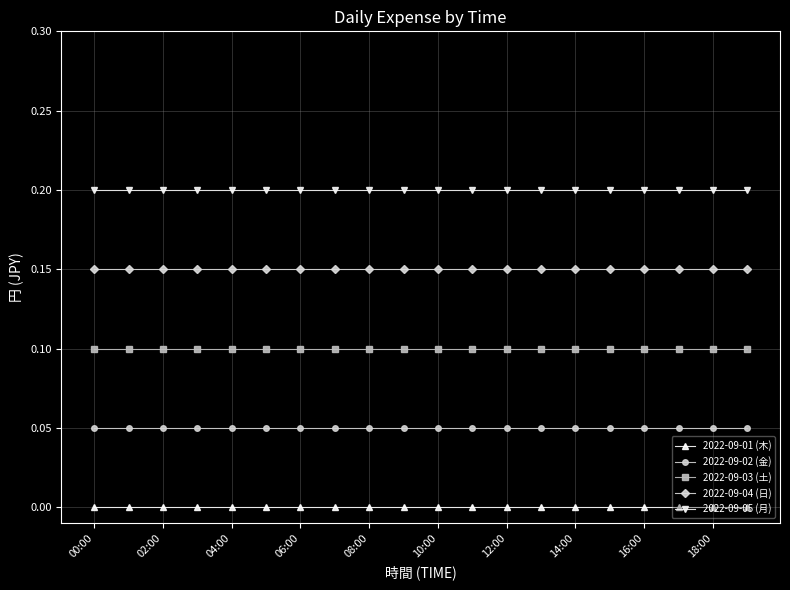

Which series has the largest total across all categories?

2022-09-05 (月)